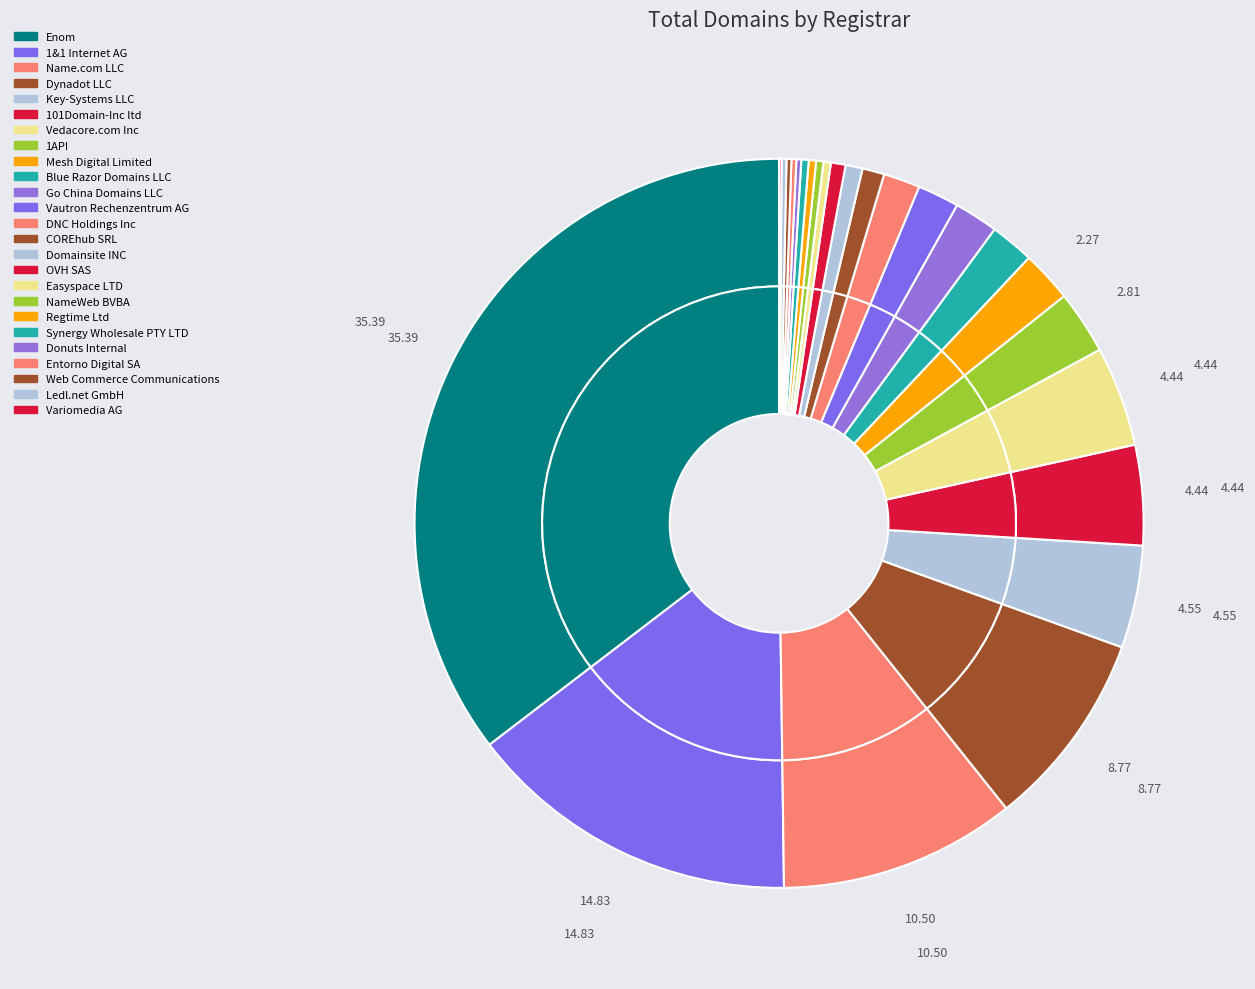

Combined, do Ledl.net GmbH and Mesh Digital Limited account for over 50%?

No